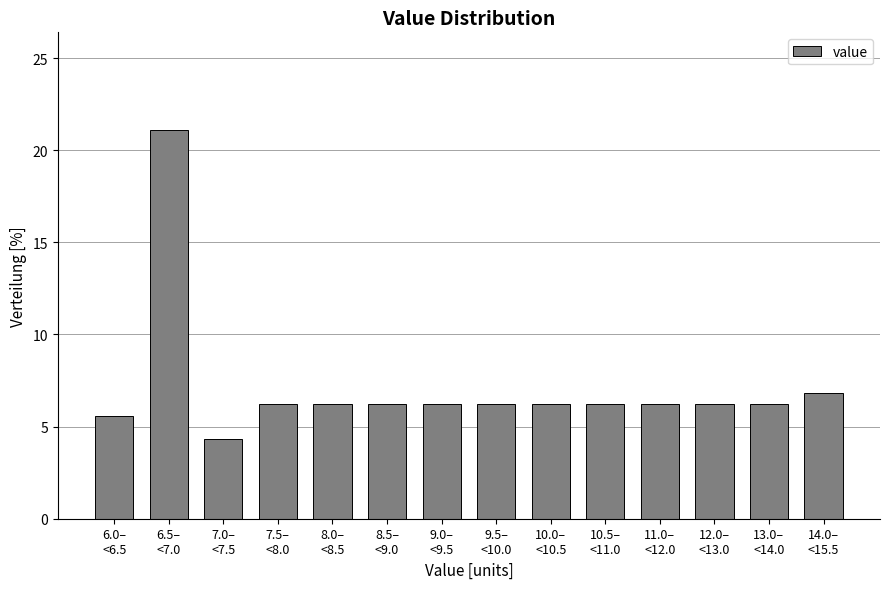

Reading left to right, what are all the values shown in this chart?

5.6	21.1	4.3	6.2	6.2	6.2	6.2	6.2	6.2	6.2	6.2	6.2	6.2	6.8